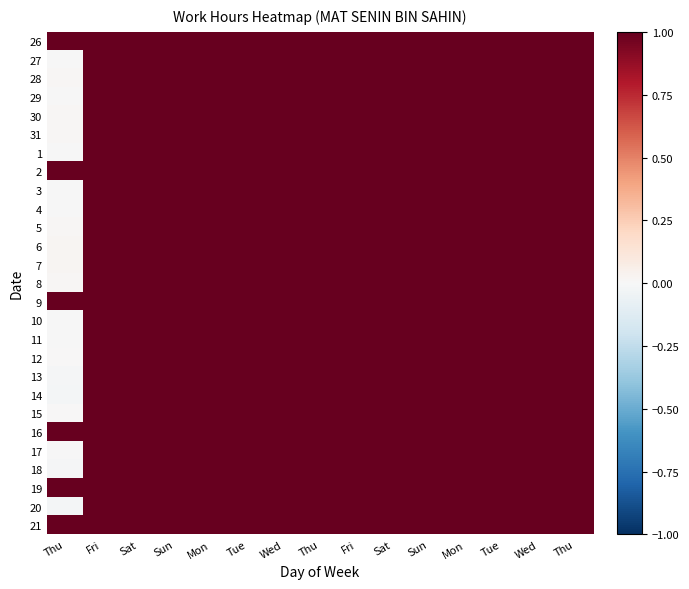

Reading right to left, extract all data points from this chart.

26: Thu=1.0	Wed=1.0	Tue=1.0	Mon=1.0	Sun=1.0	Sat=1.0	Fri=1.0	Thu=1.0	Wed=1.0	Tue=1.0	Mon=1.0	Sun=1.0	Sat=1.0	Fri=1.0	Thu=1.0
27: Thu=1.0	Wed=1.0	Tue=1.0	Mon=1.0	Sun=1.0	Sat=1.0	Fri=1.0	Thu=1.0	Wed=1.0	Tue=1.0	Mon=1.0	Sun=1.0	Sat=1.0	Fri=1.0	Thu=-0.0
28: Thu=1.0	Wed=1.0	Tue=1.0	Mon=1.0	Sun=1.0	Sat=1.0	Fri=1.0	Thu=1.0	Wed=1.0	Tue=1.0	Mon=1.0	Sun=1.0	Sat=1.0	Fri=1.0	Thu=0.0
29: Thu=1.0	Wed=1.0	Tue=1.0	Mon=1.0	Sun=1.0	Sat=1.0	Fri=1.0	Thu=1.0	Wed=1.0	Tue=1.0	Mon=1.0	Sun=1.0	Sat=1.0	Fri=1.0	Thu=-0.0
30: Thu=1.0	Wed=1.0	Tue=1.0	Mon=1.0	Sun=1.0	Sat=1.0	Fri=1.0	Thu=1.0	Wed=1.0	Tue=1.0	Mon=1.0	Sun=1.0	Sat=1.0	Fri=1.0	Thu=0.0
31: Thu=1.0	Wed=1.0	Tue=1.0	Mon=1.0	Sun=1.0	Sat=1.0	Fri=1.0	Thu=1.0	Wed=1.0	Tue=1.0	Mon=1.0	Sun=1.0	Sat=1.0	Fri=1.0	Thu=0.0
1: Thu=1.0	Wed=1.0	Tue=1.0	Mon=1.0	Sun=1.0	Sat=1.0	Fri=1.0	Thu=1.0	Wed=1.0	Tue=1.0	Mon=1.0	Sun=1.0	Sat=1.0	Fri=1.0	Thu=-0.0
2: Thu=1.0	Wed=1.0	Tue=1.0	Mon=1.0	Sun=1.0	Sat=1.0	Fri=1.0	Thu=1.0	Wed=1.0	Tue=1.0	Mon=1.0	Sun=1.0	Sat=1.0	Fri=1.0	Thu=1.0
3: Thu=1.0	Wed=1.0	Tue=1.0	Mon=1.0	Sun=1.0	Sat=1.0	Fri=1.0	Thu=1.0	Wed=1.0	Tue=1.0	Mon=1.0	Sun=1.0	Sat=1.0	Fri=1.0	Thu=-0.0
4: Thu=1.0	Wed=1.0	Tue=1.0	Mon=1.0	Sun=1.0	Sat=1.0	Fri=1.0	Thu=1.0	Wed=1.0	Tue=1.0	Mon=1.0	Sun=1.0	Sat=1.0	Fri=1.0	Thu=-0.0
5: Thu=1.0	Wed=1.0	Tue=1.0	Mon=1.0	Sun=1.0	Sat=1.0	Fri=1.0	Thu=1.0	Wed=1.0	Tue=1.0	Mon=1.0	Sun=1.0	Sat=1.0	Fri=1.0	Thu=0.0
6: Thu=1.0	Wed=1.0	Tue=1.0	Mon=1.0	Sun=1.0	Sat=1.0	Fri=1.0	Thu=1.0	Wed=1.0	Tue=1.0	Mon=1.0	Sun=1.0	Sat=1.0	Fri=1.0	Thu=0.0
7: Thu=1.0	Wed=1.0	Tue=1.0	Mon=1.0	Sun=1.0	Sat=1.0	Fri=1.0	Thu=1.0	Wed=1.0	Tue=1.0	Mon=1.0	Sun=1.0	Sat=1.0	Fri=1.0	Thu=0.0
8: Thu=1.0	Wed=1.0	Tue=1.0	Mon=1.0	Sun=1.0	Sat=1.0	Fri=1.0	Thu=1.0	Wed=1.0	Tue=1.0	Mon=1.0	Sun=1.0	Sat=1.0	Fri=1.0	Thu=0.0
9: Thu=1.0	Wed=1.0	Tue=1.0	Mon=1.0	Sun=1.0	Sat=1.0	Fri=1.0	Thu=1.0	Wed=1.0	Tue=1.0	Mon=1.0	Sun=1.0	Sat=1.0	Fri=1.0	Thu=1.0
10: Thu=1.0	Wed=1.0	Tue=1.0	Mon=1.0	Sun=1.0	Sat=1.0	Fri=1.0	Thu=1.0	Wed=1.0	Tue=1.0	Mon=1.0	Sun=1.0	Sat=1.0	Fri=1.0	Thu=-0.0
11: Thu=1.0	Wed=1.0	Tue=1.0	Mon=1.0	Sun=1.0	Sat=1.0	Fri=1.0	Thu=1.0	Wed=1.0	Tue=1.0	Mon=1.0	Sun=1.0	Sat=1.0	Fri=1.0	Thu=-0.0
12: Thu=1.0	Wed=1.0	Tue=1.0	Mon=1.0	Sun=1.0	Sat=1.0	Fri=1.0	Thu=1.0	Wed=1.0	Tue=1.0	Mon=1.0	Sun=1.0	Sat=1.0	Fri=1.0	Thu=0.0
13: Thu=1.0	Wed=1.0	Tue=1.0	Mon=1.0	Sun=1.0	Sat=1.0	Fri=1.0	Thu=1.0	Wed=1.0	Tue=1.0	Mon=1.0	Sun=1.0	Sat=1.0	Fri=1.0	Thu=-0.0
14: Thu=1.0	Wed=1.0	Tue=1.0	Mon=1.0	Sun=1.0	Sat=1.0	Fri=1.0	Thu=1.0	Wed=1.0	Tue=1.0	Mon=1.0	Sun=1.0	Sat=1.0	Fri=1.0	Thu=-0.0
15: Thu=1.0	Wed=1.0	Tue=1.0	Mon=1.0	Sun=1.0	Sat=1.0	Fri=1.0	Thu=1.0	Wed=1.0	Tue=1.0	Mon=1.0	Sun=1.0	Sat=1.0	Fri=1.0	Thu=0.0
16: Thu=1.0	Wed=1.0	Tue=1.0	Mon=1.0	Sun=1.0	Sat=1.0	Fri=1.0	Thu=1.0	Wed=1.0	Tue=1.0	Mon=1.0	Sun=1.0	Sat=1.0	Fri=1.0	Thu=1.0
17: Thu=1.0	Wed=1.0	Tue=1.0	Mon=1.0	Sun=1.0	Sat=1.0	Fri=1.0	Thu=1.0	Wed=1.0	Tue=1.0	Mon=1.0	Sun=1.0	Sat=1.0	Fri=1.0	Thu=-0.0
18: Thu=1.0	Wed=1.0	Tue=1.0	Mon=1.0	Sun=1.0	Sat=1.0	Fri=1.0	Thu=1.0	Wed=1.0	Tue=1.0	Mon=1.0	Sun=1.0	Sat=1.0	Fri=1.0	Thu=-0.0
19: Thu=1.0	Wed=1.0	Tue=1.0	Mon=1.0	Sun=1.0	Sat=1.0	Fri=1.0	Thu=1.0	Wed=1.0	Tue=1.0	Mon=1.0	Sun=1.0	Sat=1.0	Fri=1.0	Thu=1.0
20: Thu=1.0	Wed=1.0	Tue=1.0	Mon=1.0	Sun=1.0	Sat=1.0	Fri=1.0	Thu=1.0	Wed=1.0	Tue=1.0	Mon=1.0	Sun=1.0	Sat=1.0	Fri=1.0	Thu=-0.0
21: Thu=1.0	Wed=1.0	Tue=1.0	Mon=1.0	Sun=1.0	Sat=1.0	Fri=1.0	Thu=1.0	Wed=1.0	Tue=1.0	Mon=1.0	Sun=1.0	Sat=1.0	Fri=1.0	Thu=1.0